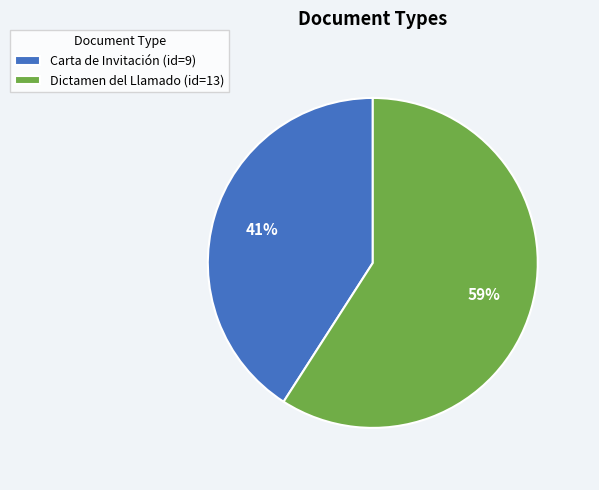

Do Carta de Invitación (id=9) and Dictamen del Llamado (id=13) together represent more than half of the pie?

Yes